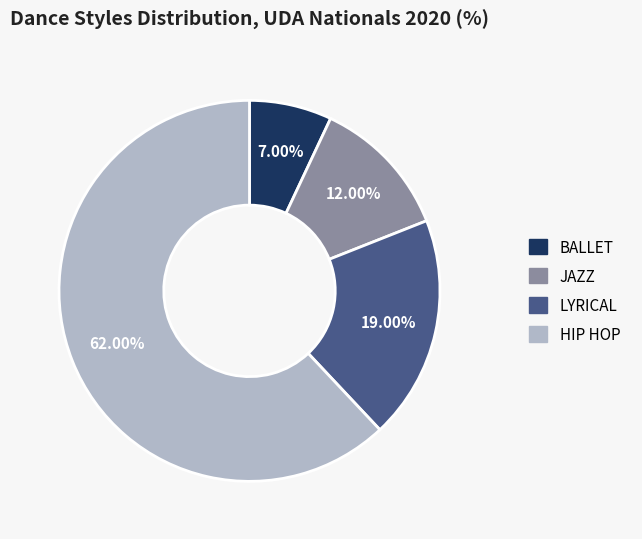

The JAZZ slice represents 12% of the pie. True or false?

True